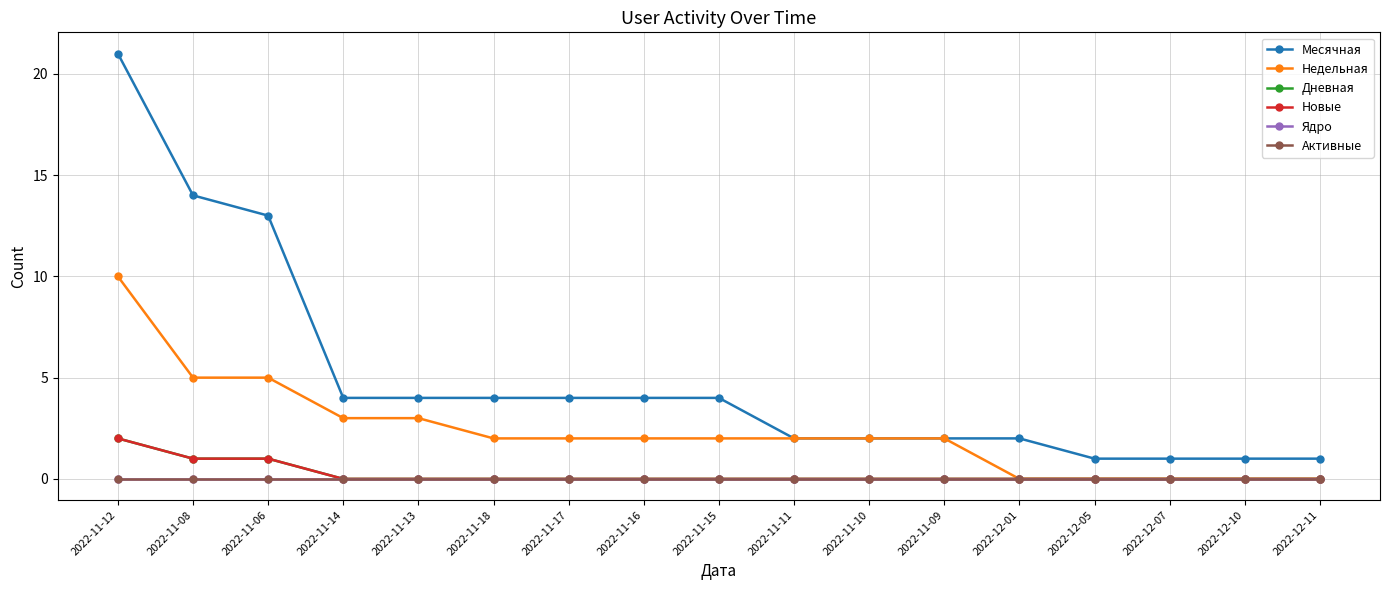

Is it true that Новые equals 0 at 2022-11-15?

True